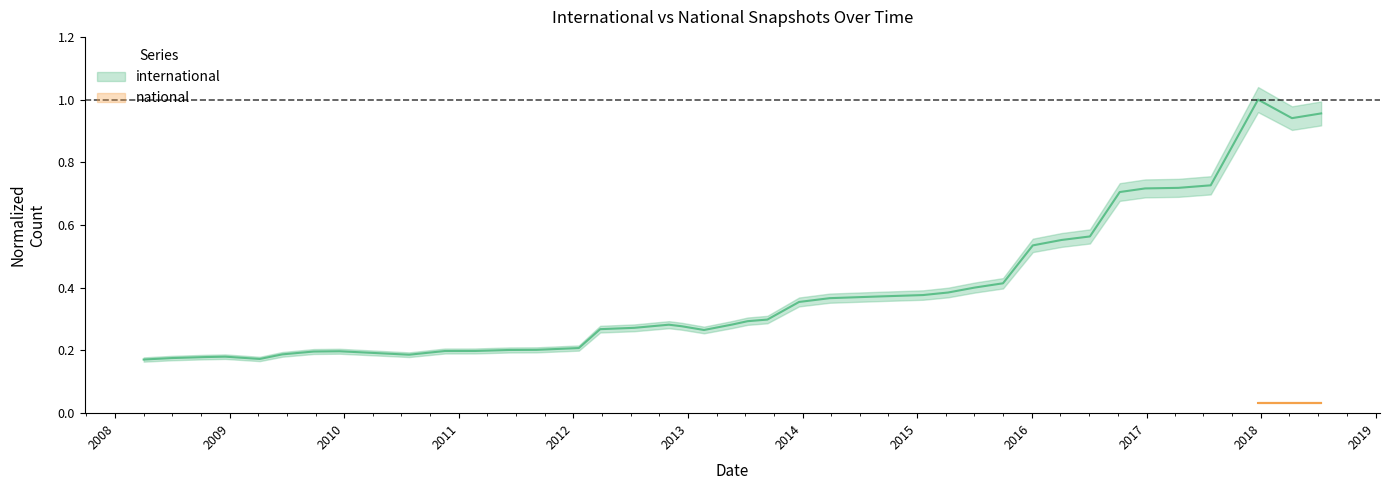

True or false: there are more than 2 points higher than both neighbors.

True